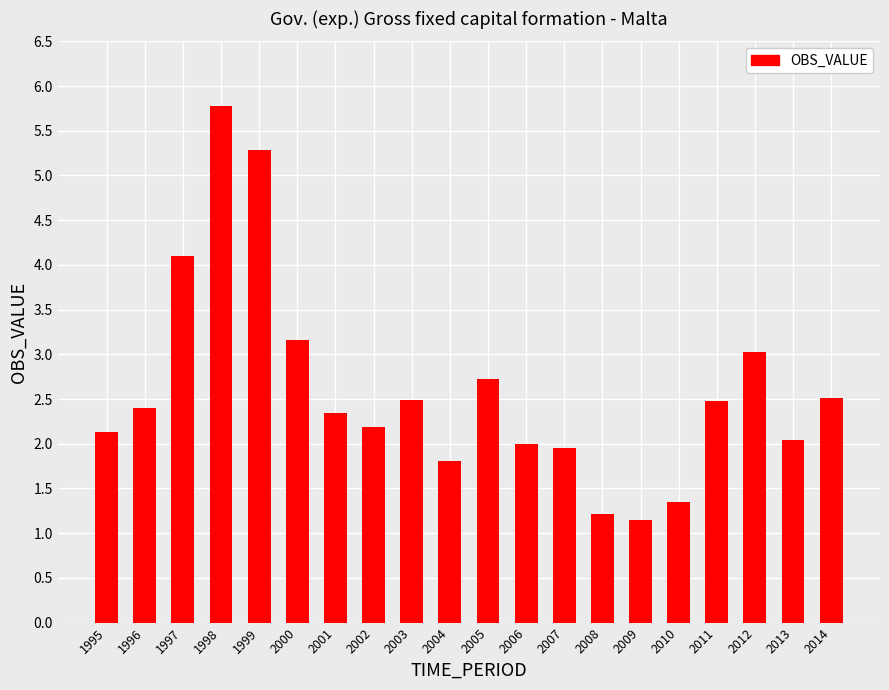

Are the bars horizontal?

No